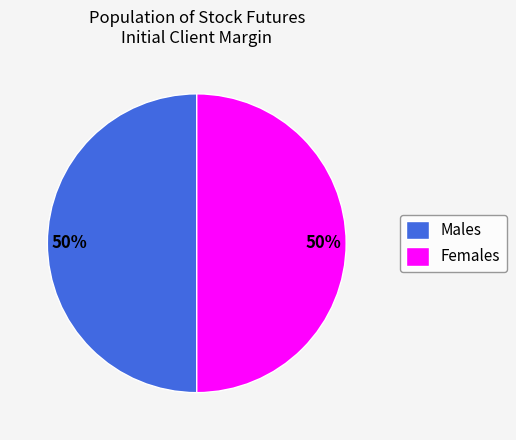

Combined, do Males and Females account for over 50%?

Yes